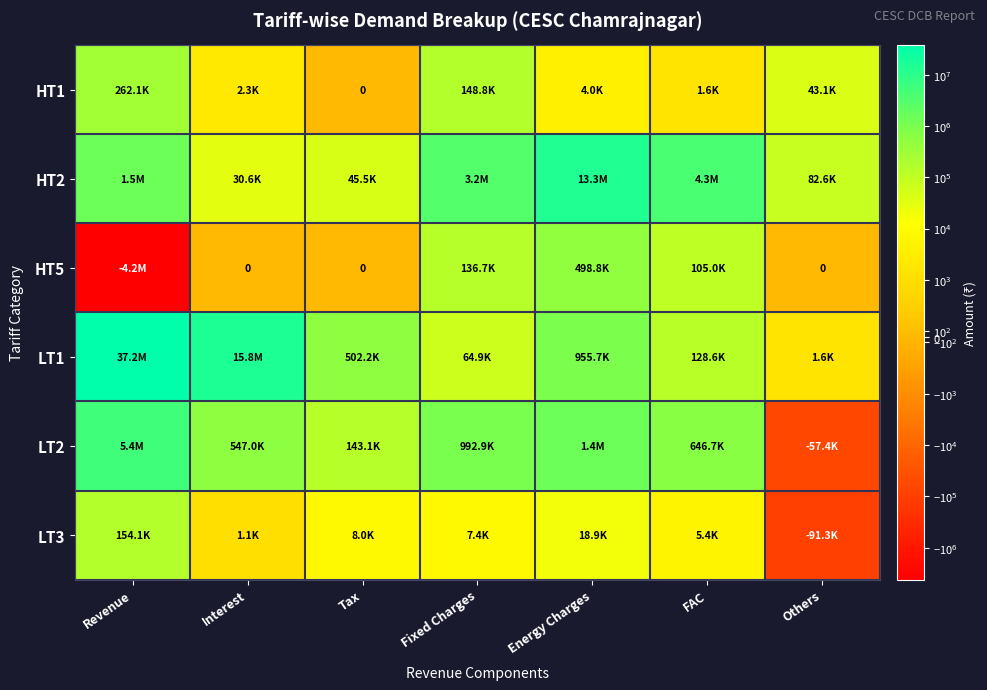

At which category is the sum across all series the highest?

Revenue